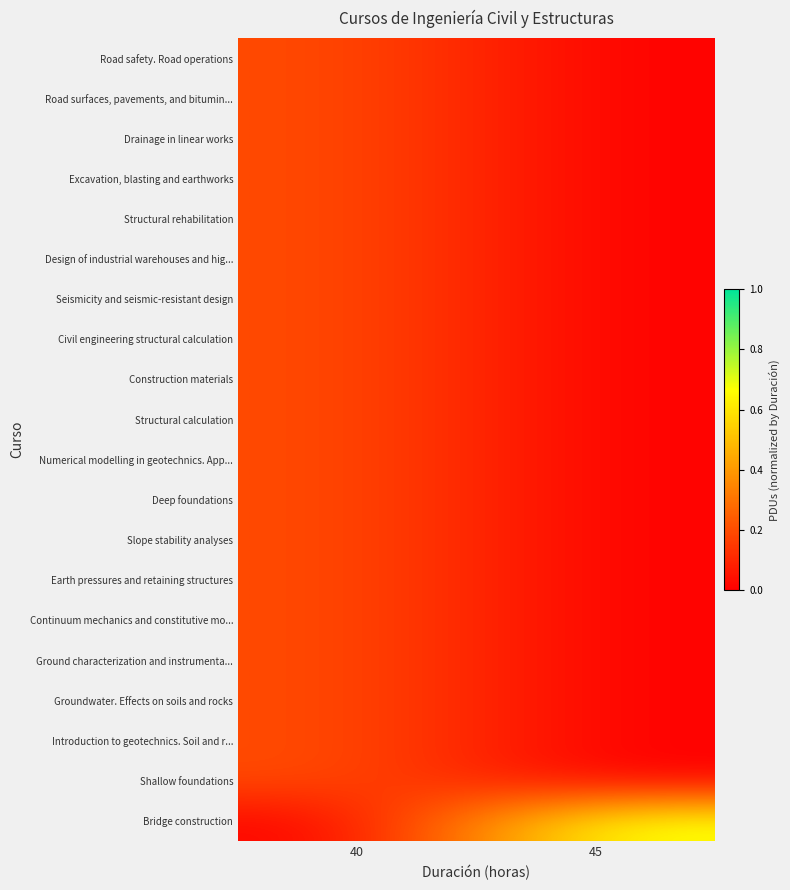

List the series in order of their peak value, lowest first.

Road safety. Road operations, Road surfaces, pavements, and bitumin..., Drainage in linear works, Excavation, blasting and earthworks, Structural rehabilitation, Design of industrial warehouses and hig..., Seismicity and seismic-resistant design, Civil engineering structural calculation, Construction materials, Structural calculation, Numerical modelling in geotechnics. App..., Deep foundations, Slope stability analyses, Earth pressures and retaining structures, Continuum mechanics and constitutive mo..., Ground characterization and instrumenta..., Groundwater. Effects on soils and rocks, Introduction to geotechnics. Soil and r..., Shallow foundations, Bridge construction